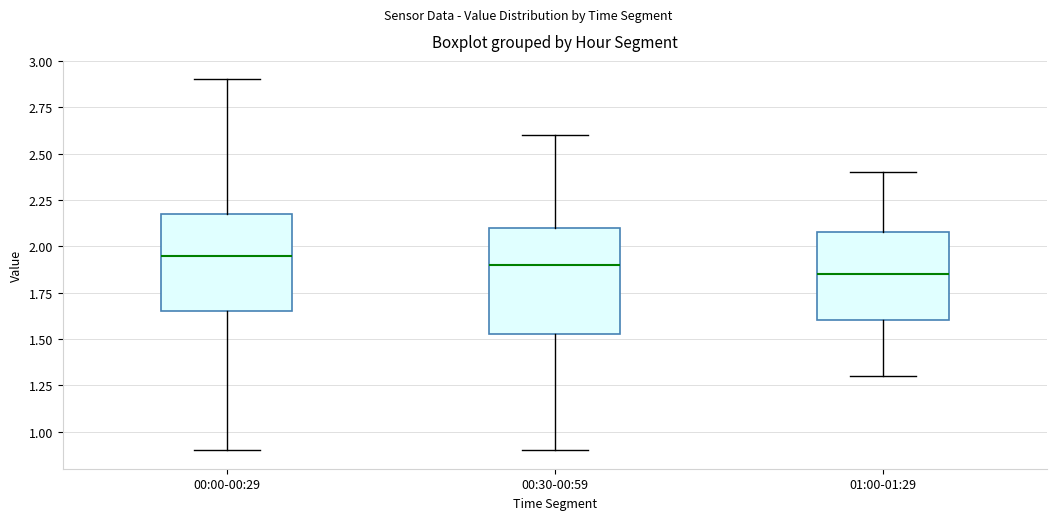

Reading left to right, read every box against the y-axis: the position of its median line, the range the box covers, and the ends of its whiskers. The values are not printed on the chart, so give them approximately, as read against the axis.

00:00-00:29: median 1.95, box 1.65 to 2.20, whiskers 0.90 to 2.90
00:30-00:59: median 1.90, box 1.55 to 2.10, whiskers 0.90 to 2.60
01:00-01:29: median 1.85, box 1.60 to 2.10, whiskers 1.30 to 2.40